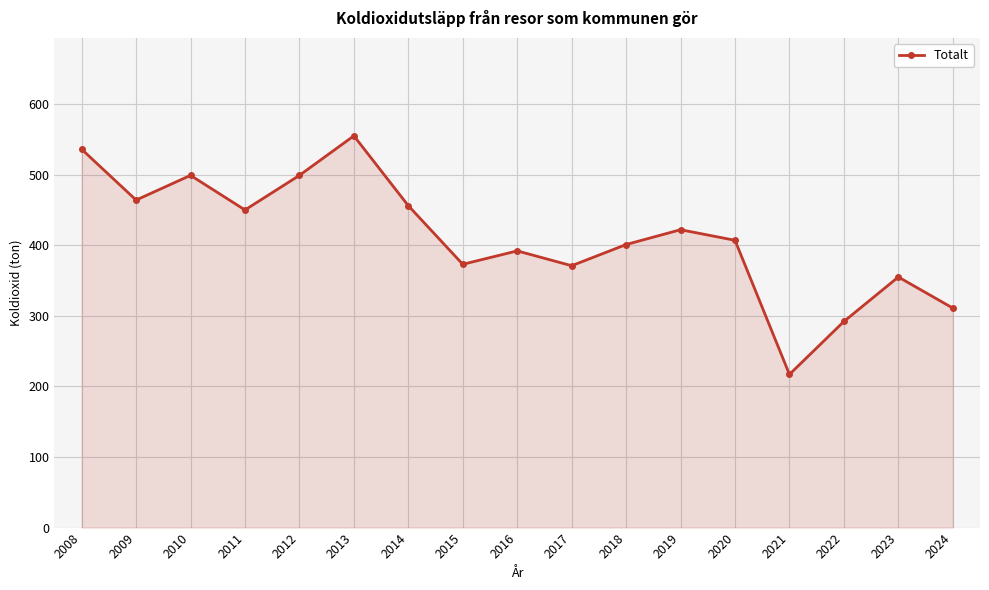

What is the difference between the values at 2010 and 2018?

98